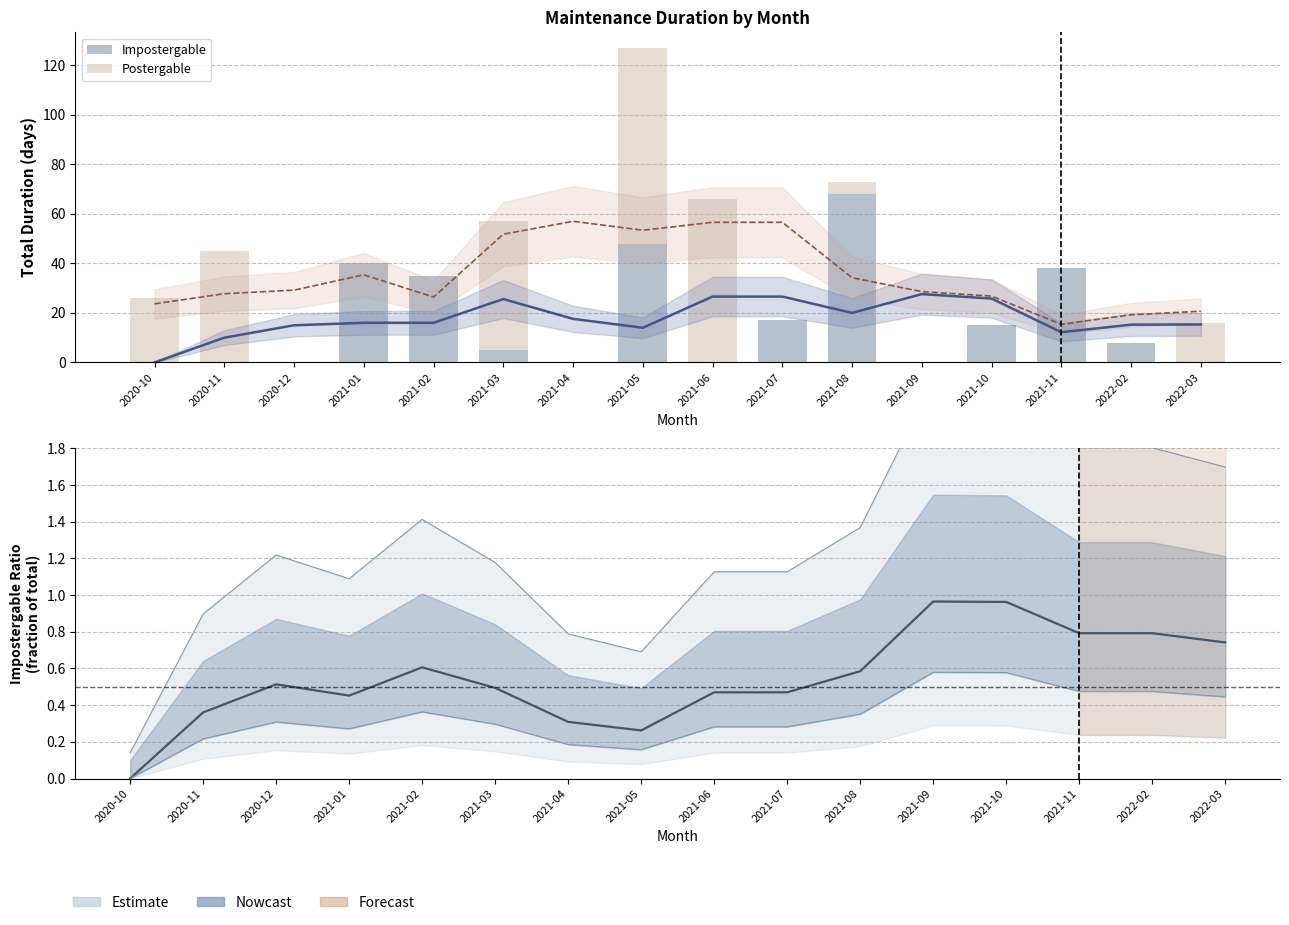

Between 2021-02 and 2020-11, which is larger?

2021-02